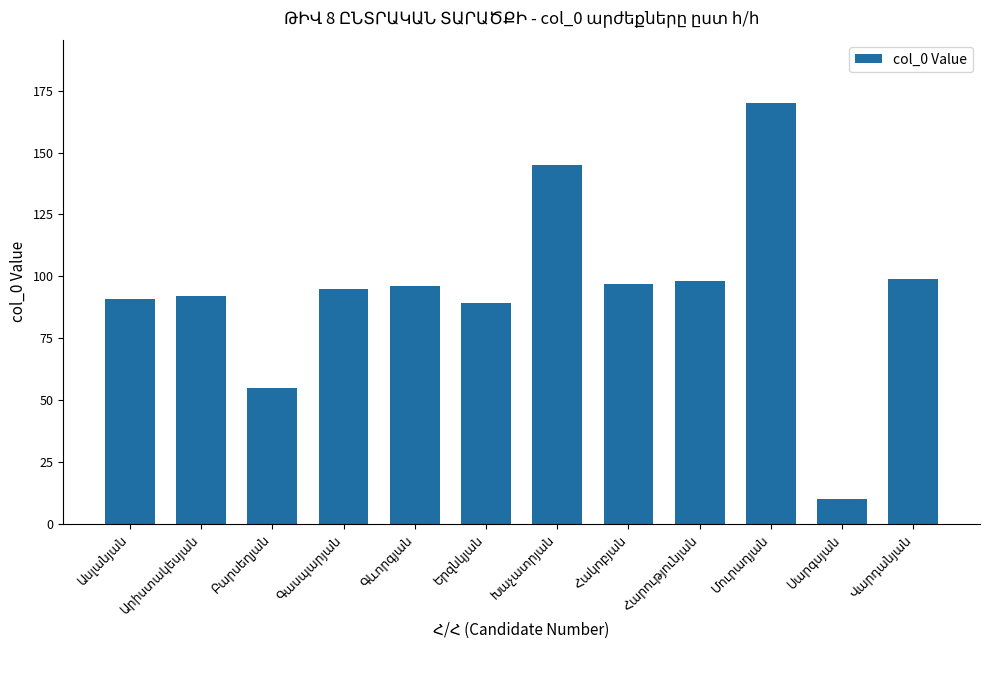

Are the bars grouped side by side (vs. stacked)?

No